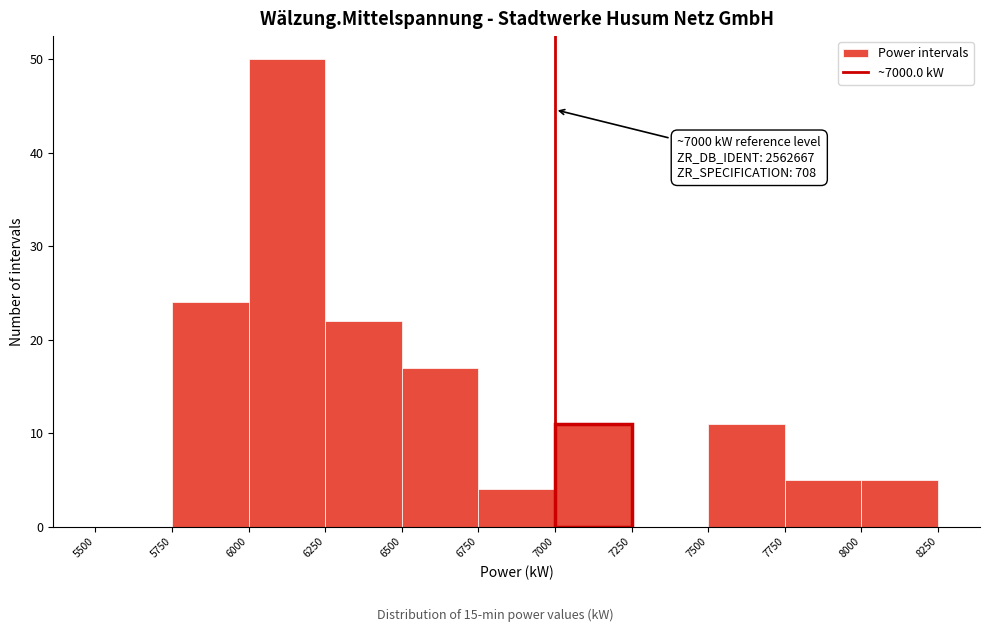

Over which range of the x-axis is the bar tallest?

6000 to 6250